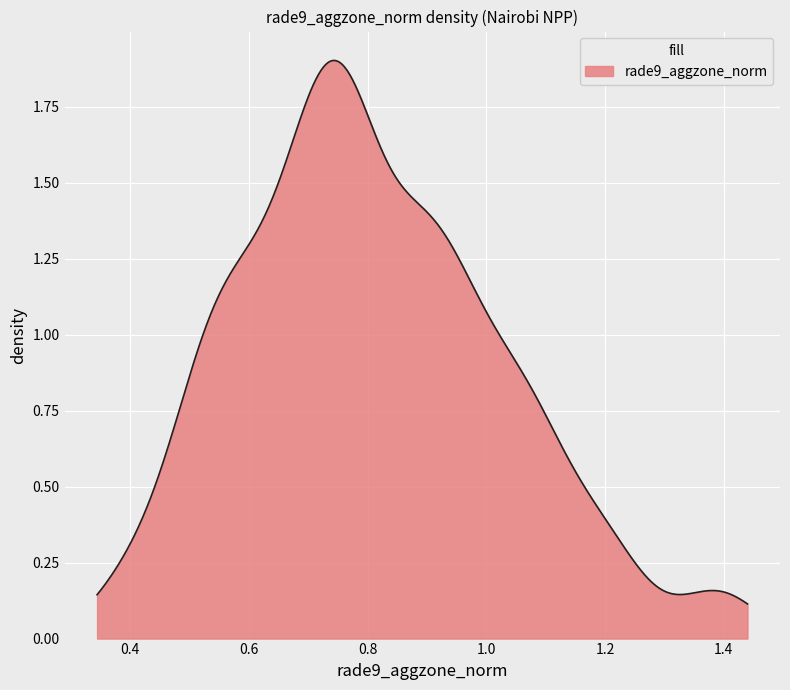

True or false: the data has more than 0 interior local peaks.

True